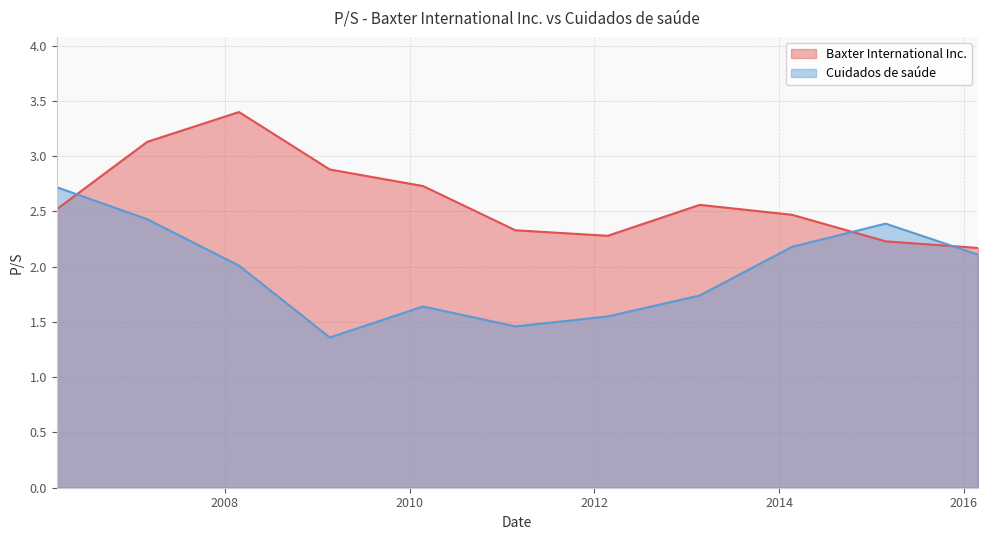

What is the value of the Cuidados de saúde point at the 6th from the left?

1.5